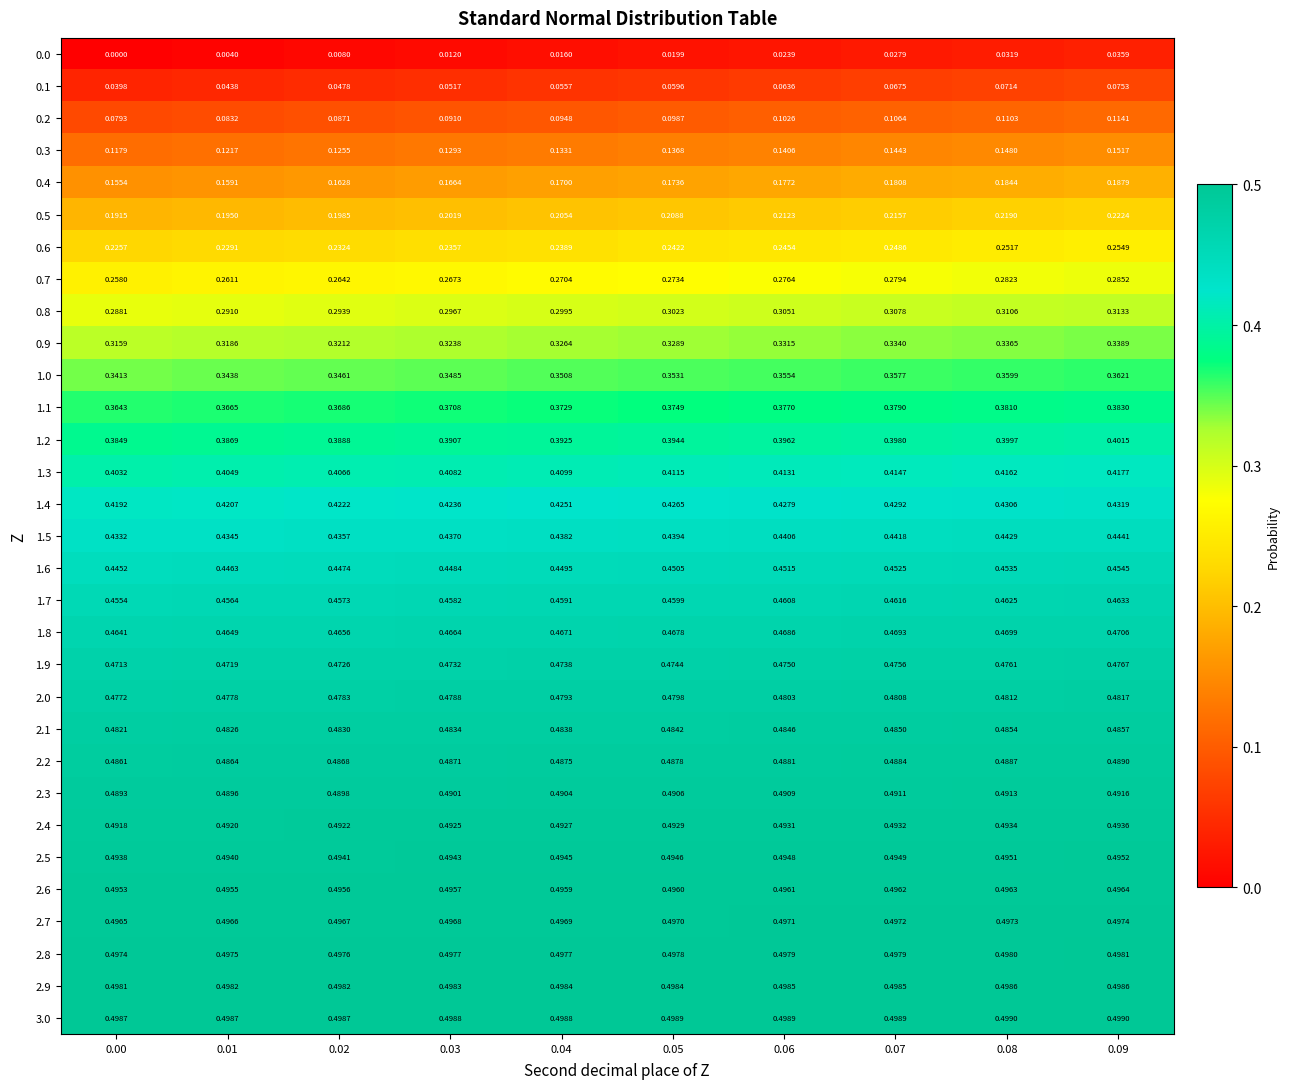

Is the value of 0.3 at 0.01 greater than the value of 1.9 at 0.08?

No